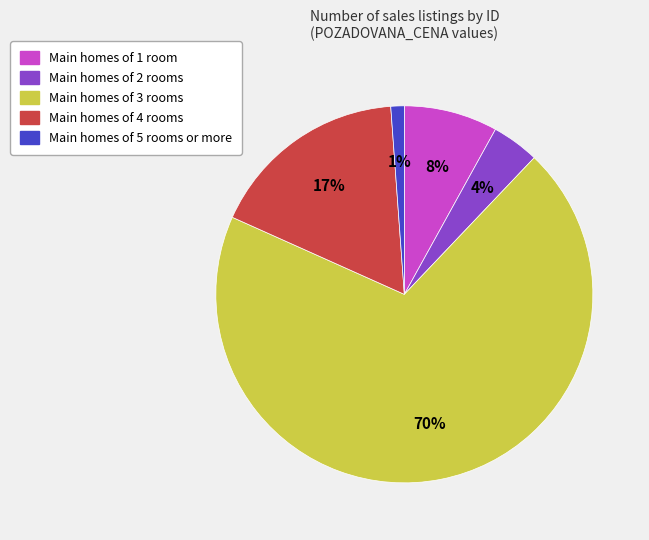

Does any single category account for the majority?

Yes